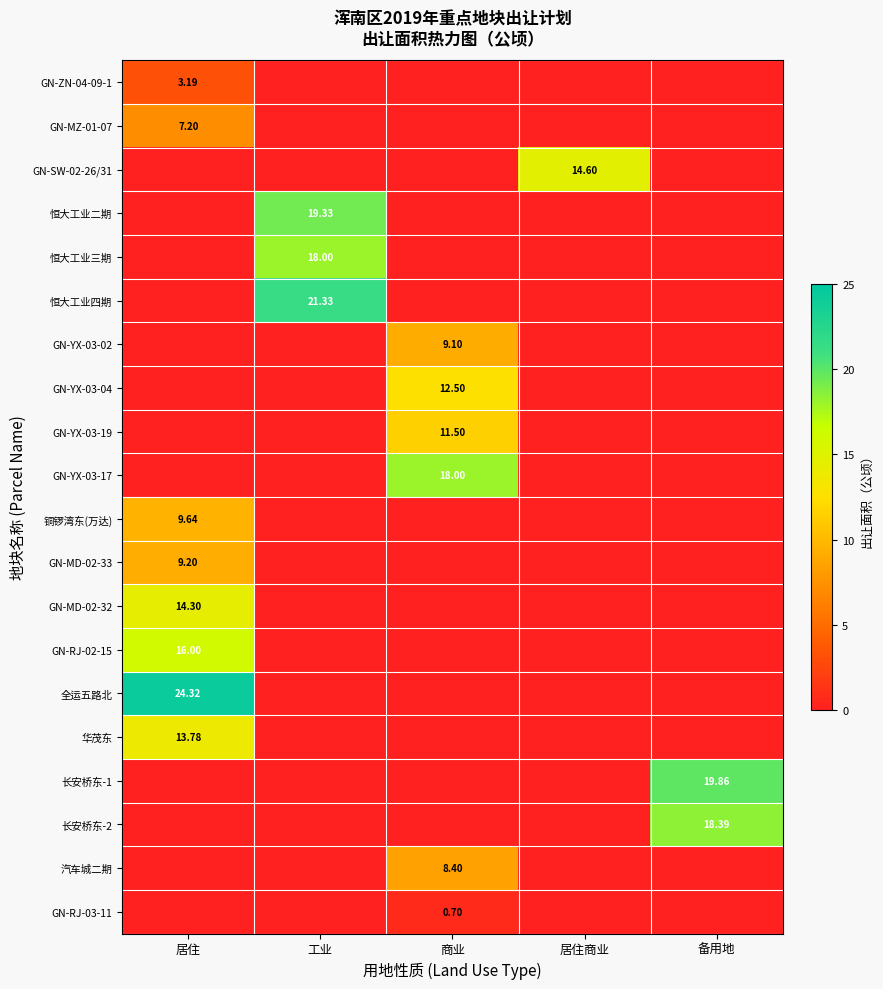

Which category has the highest value in the 铜锣湾东(万达) series?

居住